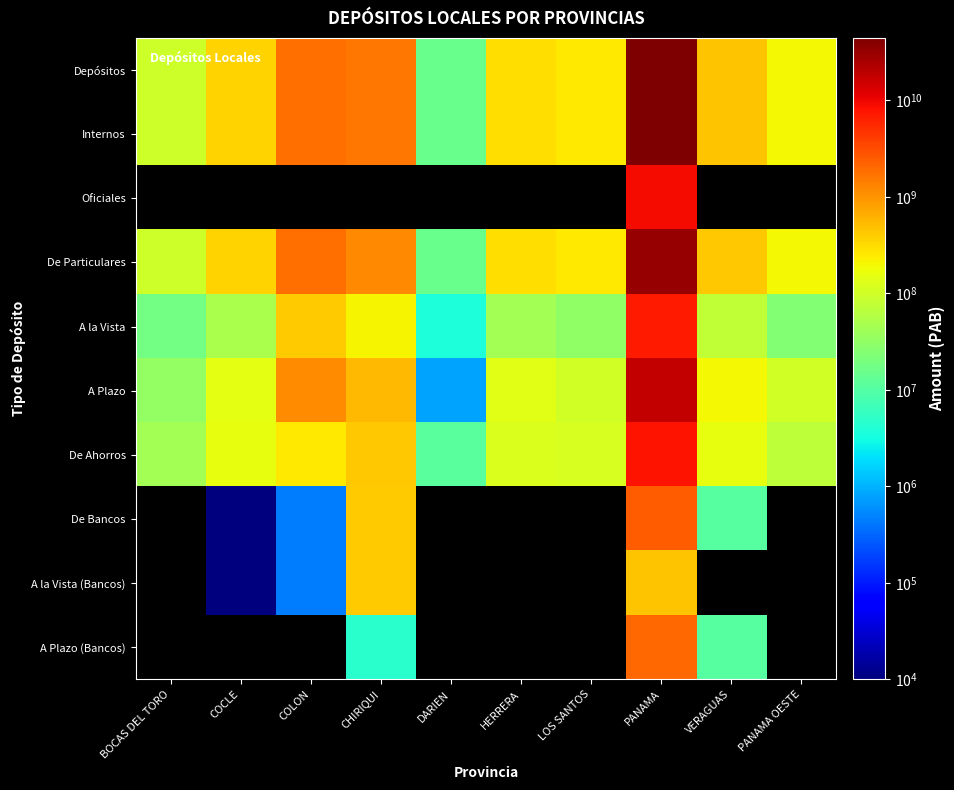

The value of A la Vista at COCLE is 69953635.2. True or false?

False